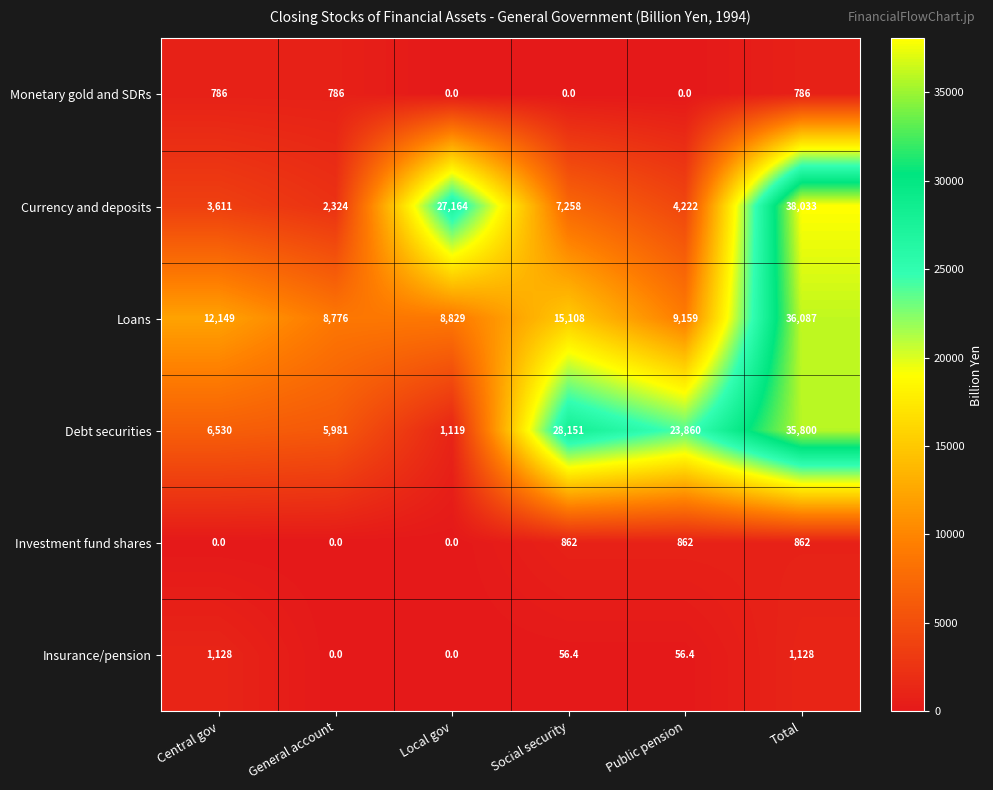

What is the sum of the Debt securities values at General account and Total?

41781.0